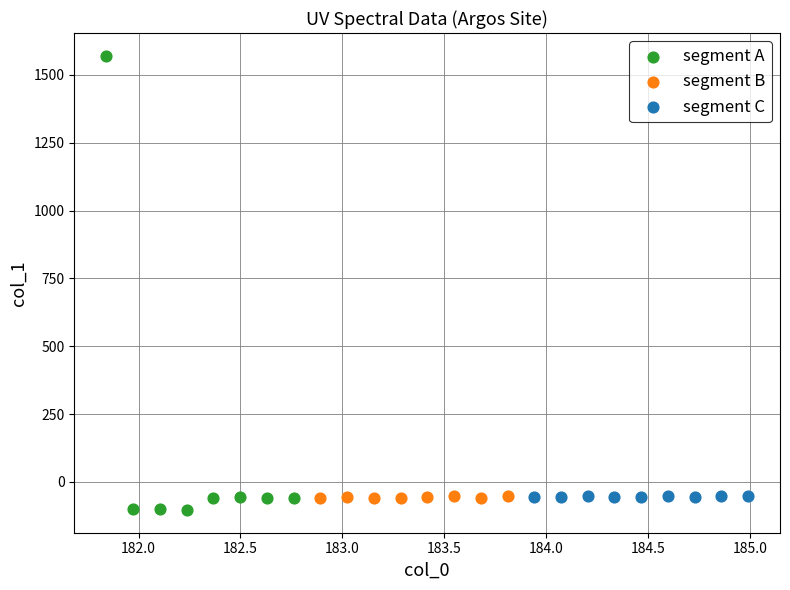

What are all the series names shown in the legend?

segment A, segment B, segment C